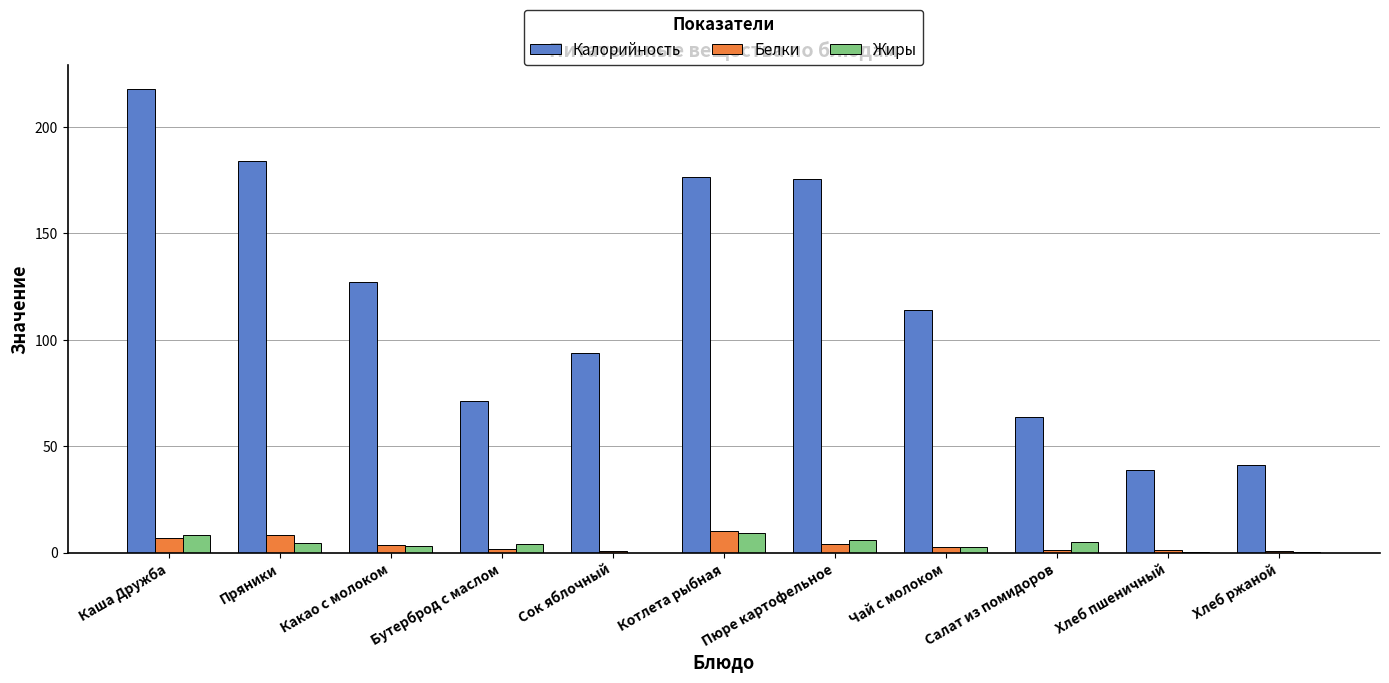

True or false: Жиры has a value of 5.9 at Пюре картофельное.

True